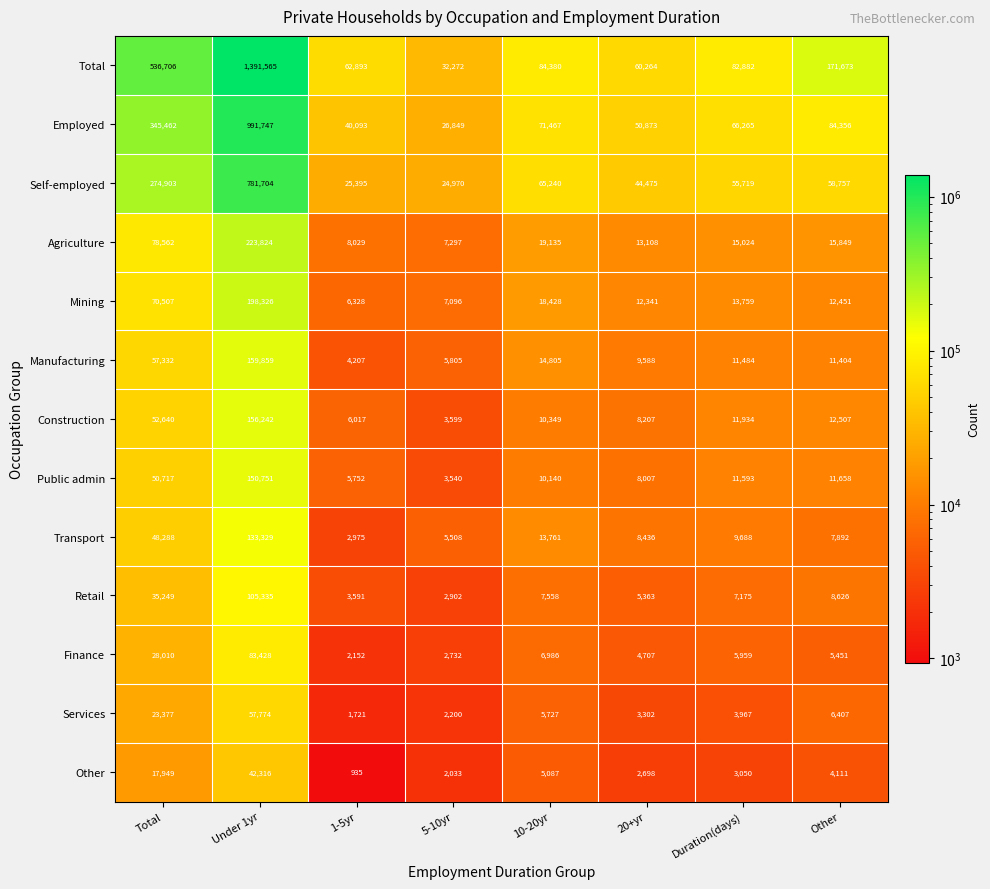

What is the sum of the Manufacturing values at Total and 10-20yr?

72137